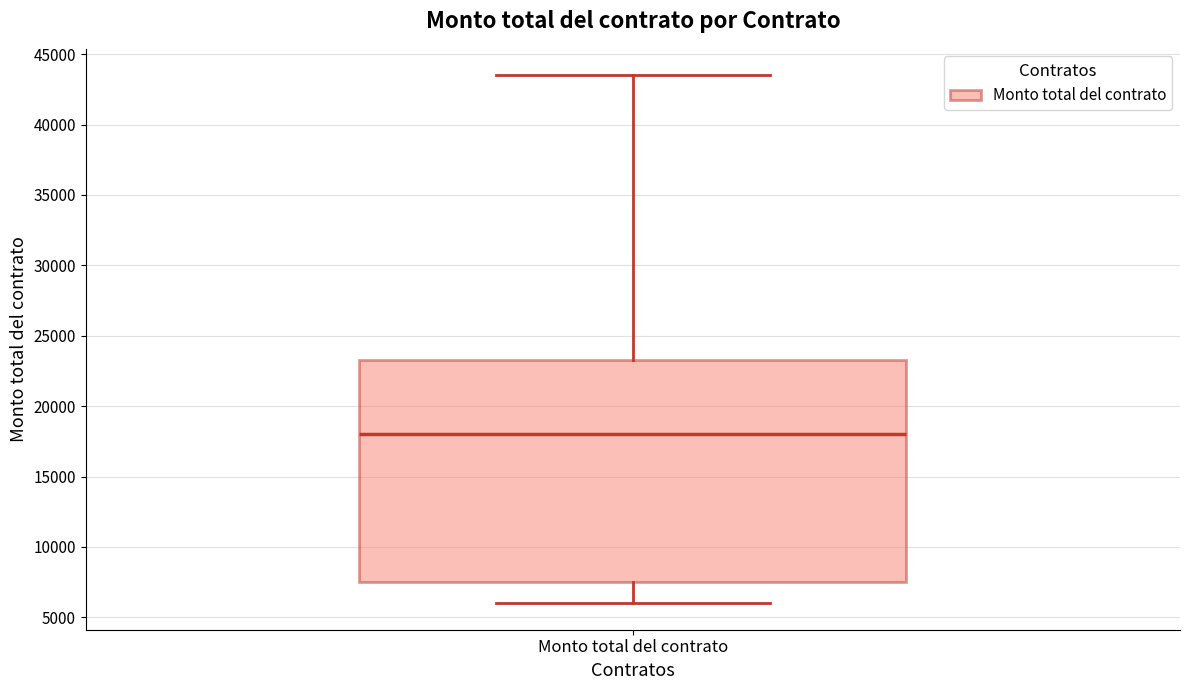

Where does the upper whisker of the box for Monto total del contrato end on the y-axis? The values are not printed on the chart, so give them approximately, as read against the axis.

43500